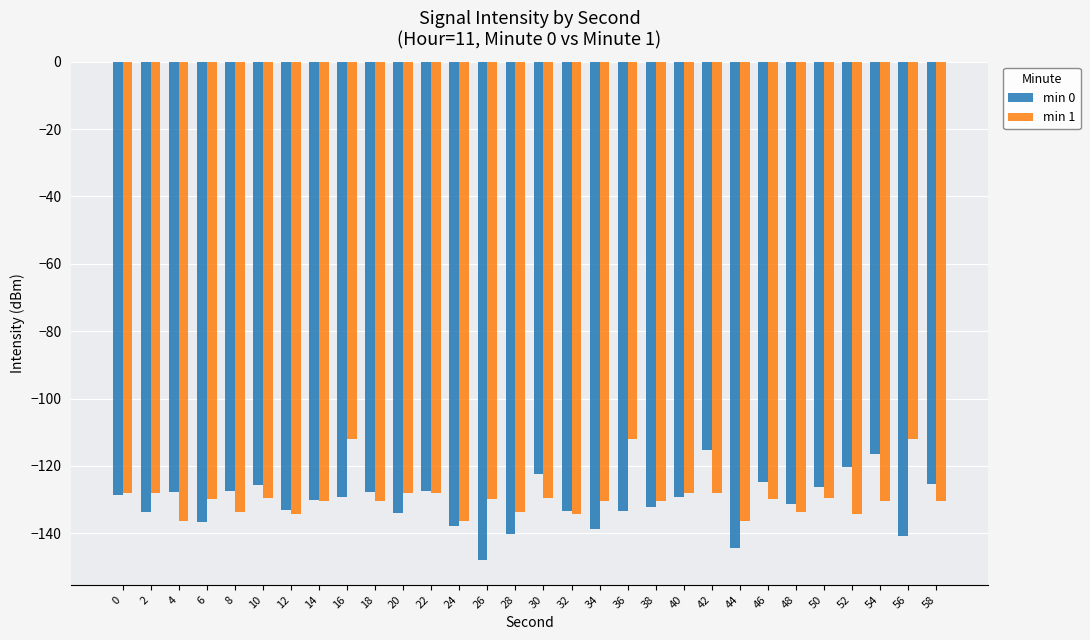

True or false: min 0 has a value of -40.8 at 32.

False